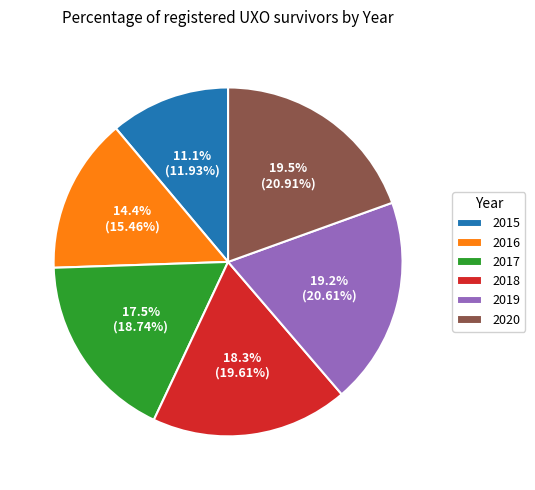

Which has a higher value, 2018 or 2017?

2018